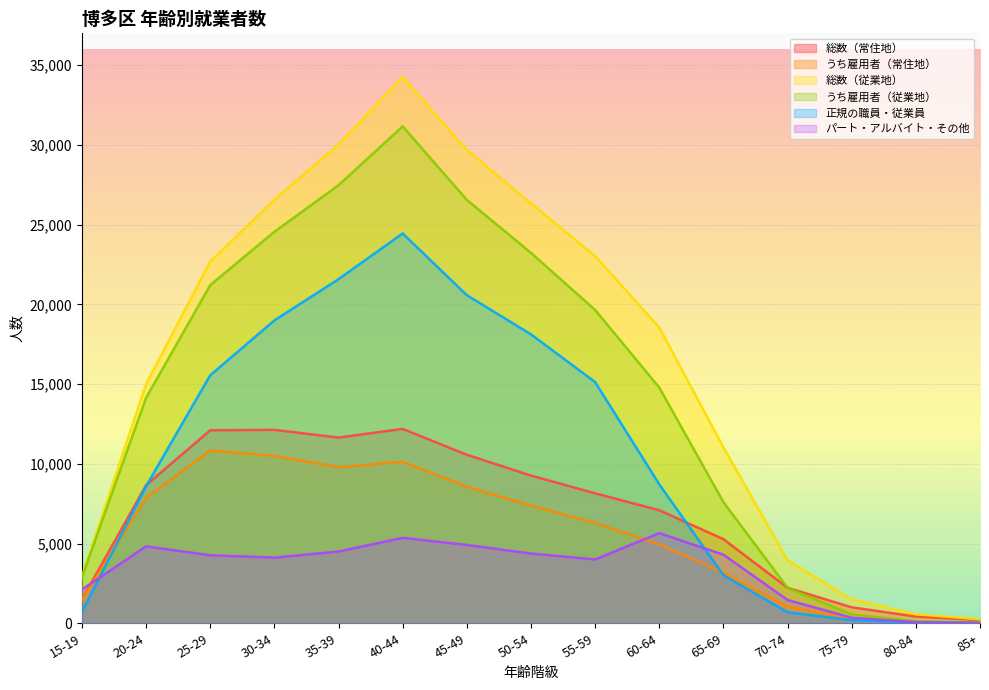

True or false: パート・アルバイト・その他 and うち雇用者（従業地） intersect in this chart.

False